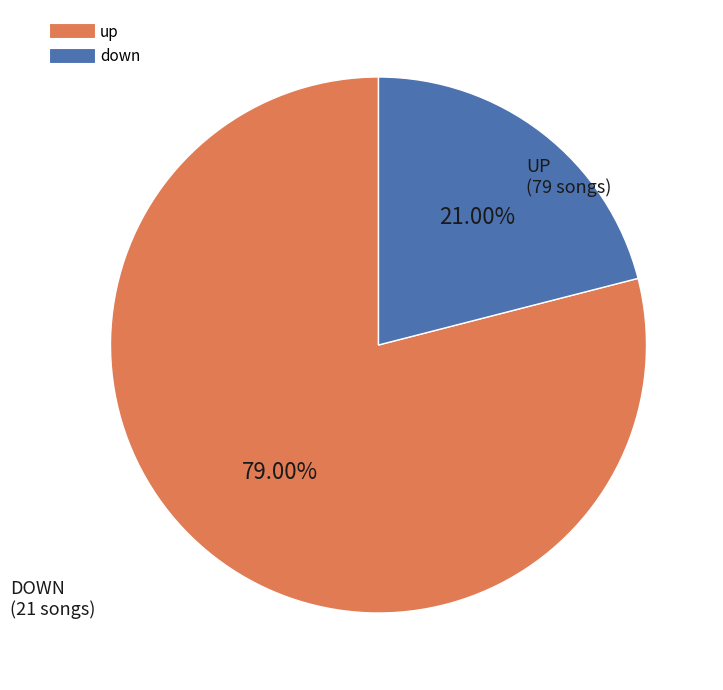

To the nearest percent, what portion does down represent?

21%